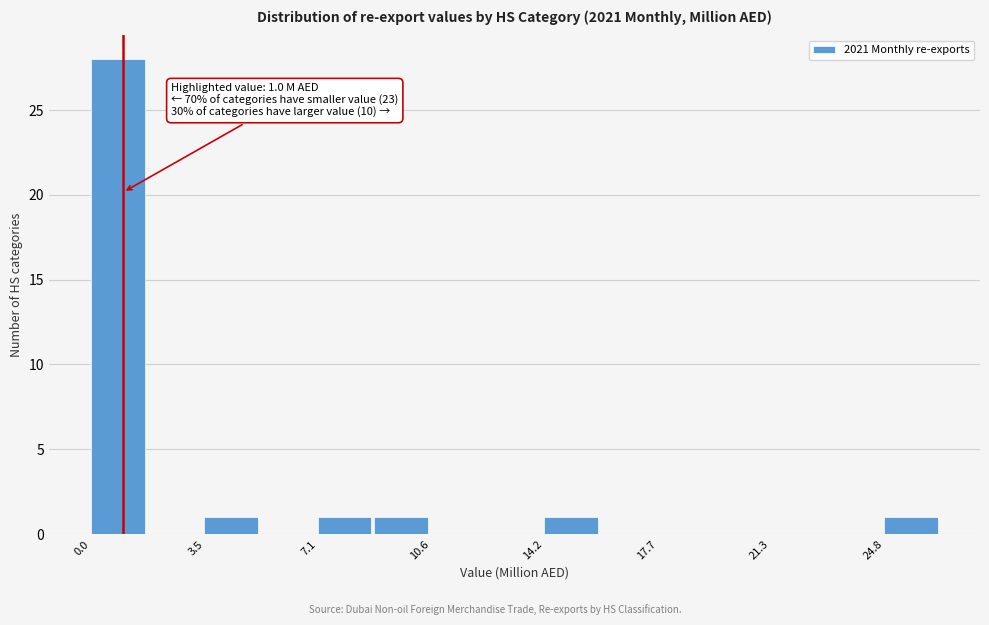

Around what value on the x-axis is the tallest bar? Give the approximate position of its centre, as read against the axis.

1.0